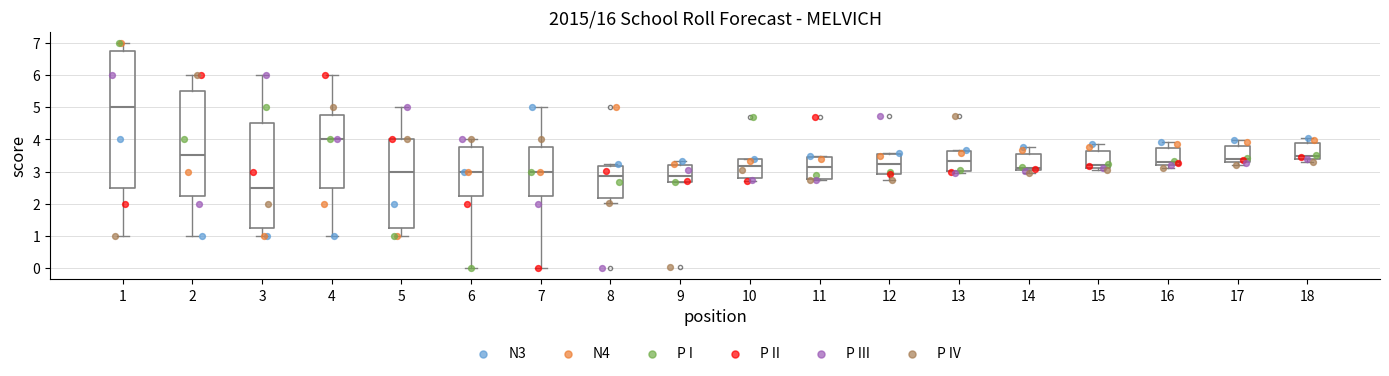

Reading left to right, transcribe this box plot: for each box, give where its median line is, the range the box spans, and where its two whiskers end, as read against the y-axis. The values are not printed on the chart, so give them approximately, as read against the axis.

1: median 5.0, box 2.5 to 6.8, whiskers 1.0 to 7.0
2: median 3.5, box 2.3 to 5.5, whiskers 1.0 to 6.0
3: median 2.5, box 1.3 to 4.5, whiskers 1.0 to 6.0
4: median 4.0, box 2.5 to 4.8, whiskers 1.0 to 6.0
5: median 3.0, box 1.3 to 4.0, whiskers 1.0 to 5.0
6: median 3.0, box 2.3 to 3.8, whiskers 0.0 to 4.0
7: median 3.0, box 2.3 to 3.8, whiskers 0.0 to 5.0
8: median 2.9, box 2.2 to 3.2, whiskers 2.0 to 3.2 (just above the box's upper edge)
9: median 2.9, box 2.7 to 3.2, whiskers 2.7 to 3.3
10: median 3.2, box 2.8 to 3.4, whiskers 2.7 to 3.4
11: median 3.2, box 2.8 to 3.5, whiskers 2.7 to 3.5
12: median 3.2, box 2.9 to 3.6, whiskers 2.7 to 3.6
13: median 3.3, box 3.0 to 3.7, whiskers 2.9 to 3.7
14: median 3.1, box 3.0 to 3.5, whiskers 3.0 (just below the box's lower edge) to 3.8
15: median 3.2, box 3.1 to 3.6, whiskers 3.0 to 3.9
16: median 3.3, box 3.2 to 3.7, whiskers 3.1 to 3.9
17: median 3.4, box 3.3 to 3.8, whiskers 3.2 to 4.0
18: median 3.5, box 3.4 to 3.9, whiskers 3.3 to 4.0